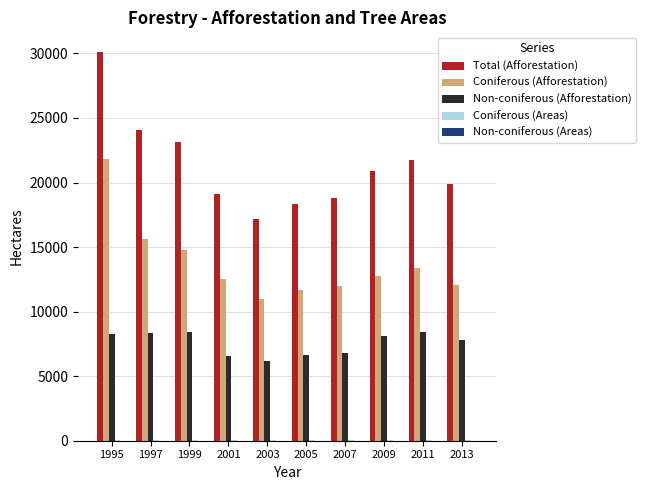

What is the greatest value displayed?

30128.0